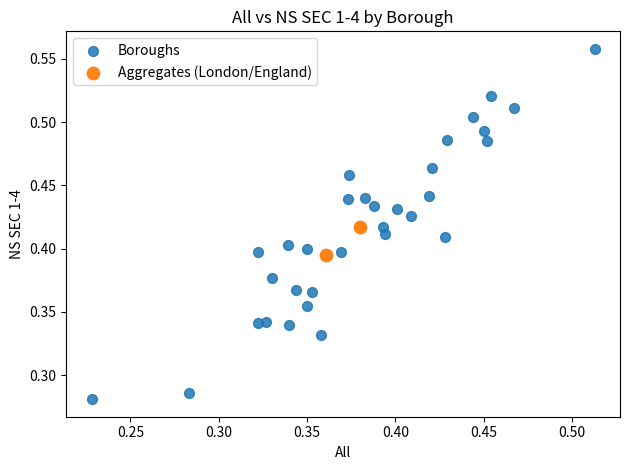

Which series contains the highest Y value?

Boroughs